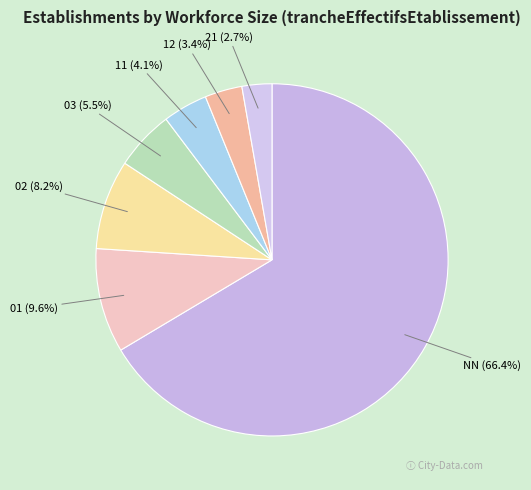

Rank the categories by value from highest to lowest.

NN, 01, 02, 03, 11, 12, 21